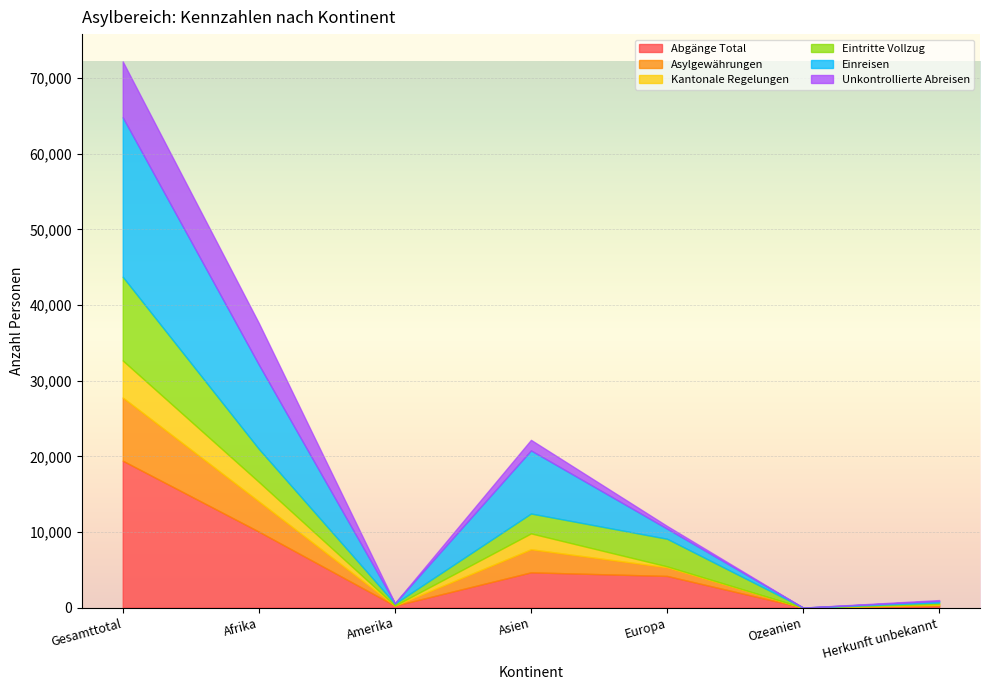

Is it true that Einreisen equals 204 at Herkunft unbekannt?

True